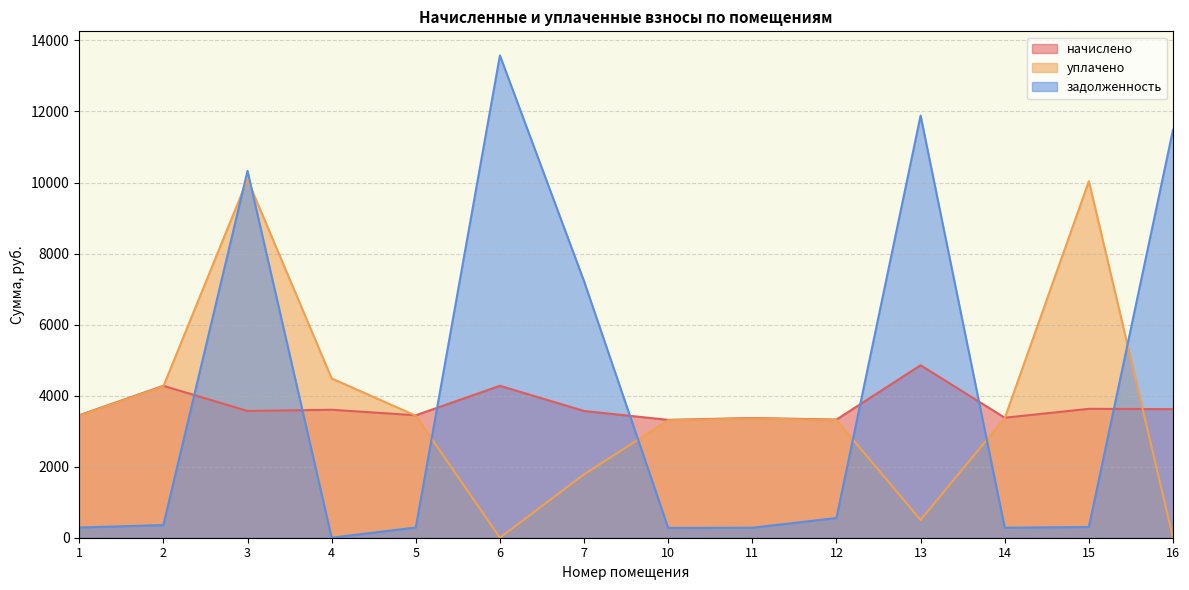

How many values in задолженность are above zero?

13